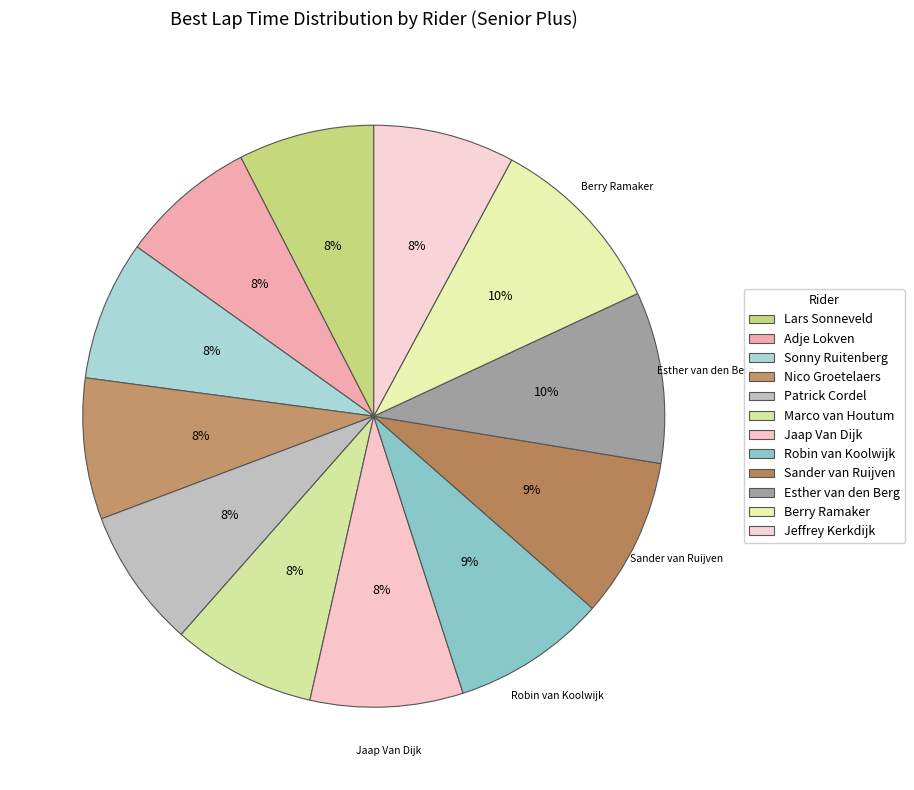

Do Esther van den Berg and Marco van Houtum together represent more than half of the pie?

No